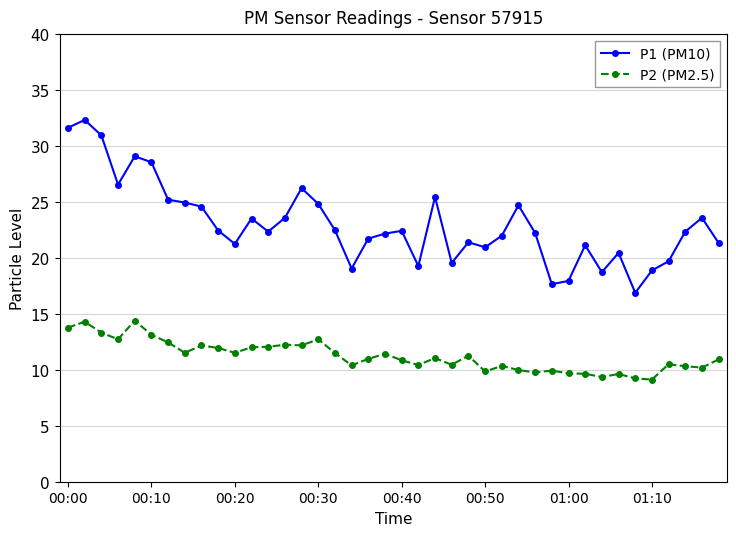

What is the sum of all P2 (PM2.5) values?

449.4